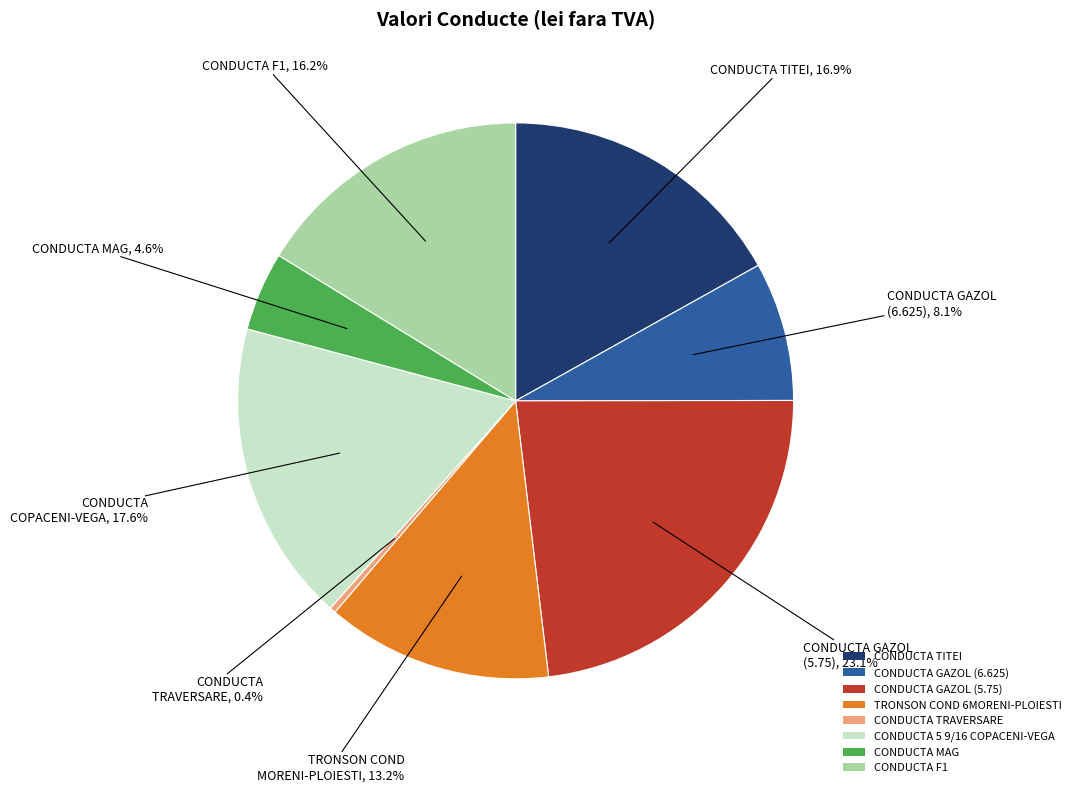

Approximately how many times larger is the value at CONDUCTA MAG compared to CONDUCTA TRAVERSARE?

13.1